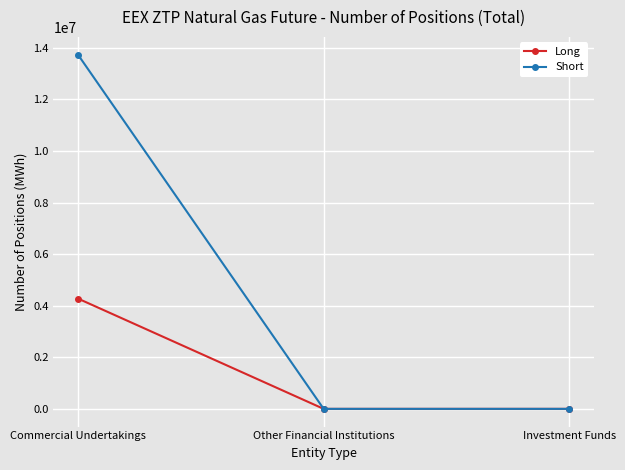

Which series has the largest range (max minus min)?

Short